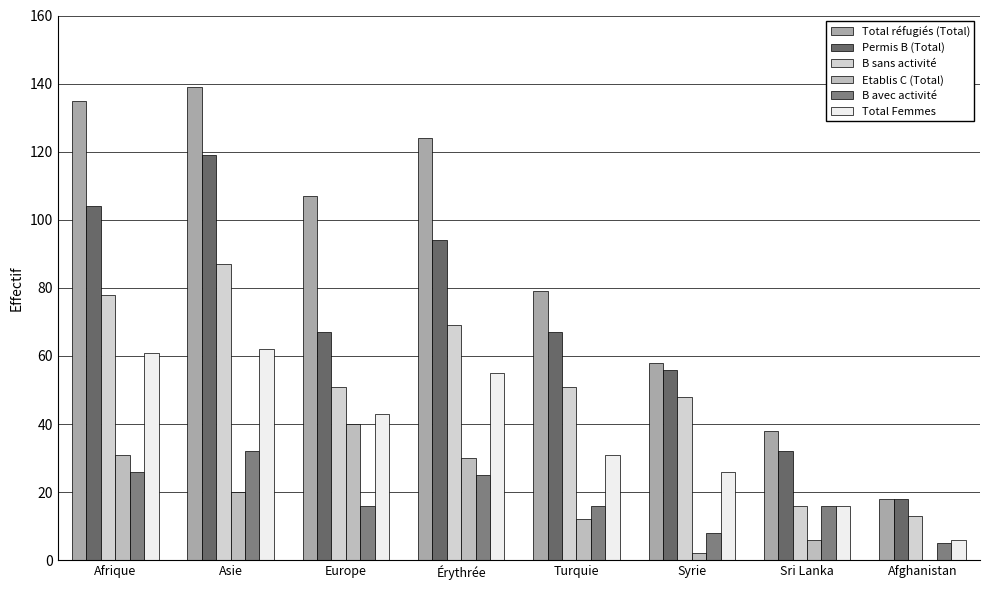

Reading right to left, list all the values displayed in this chart.

Total réfugiés (Total): 18	38	58	79	124	107	139	135
Permis B (Total): 18	32	56	67	94	67	119	104
B sans activité: 13	16	48	51	69	51	87	78
Etablis C (Total): 0	6	2	12	30	40	20	31
B avec activité: 5	16	8	16	25	16	32	26
Total Femmes: 6	16	26	31	55	43	62	61